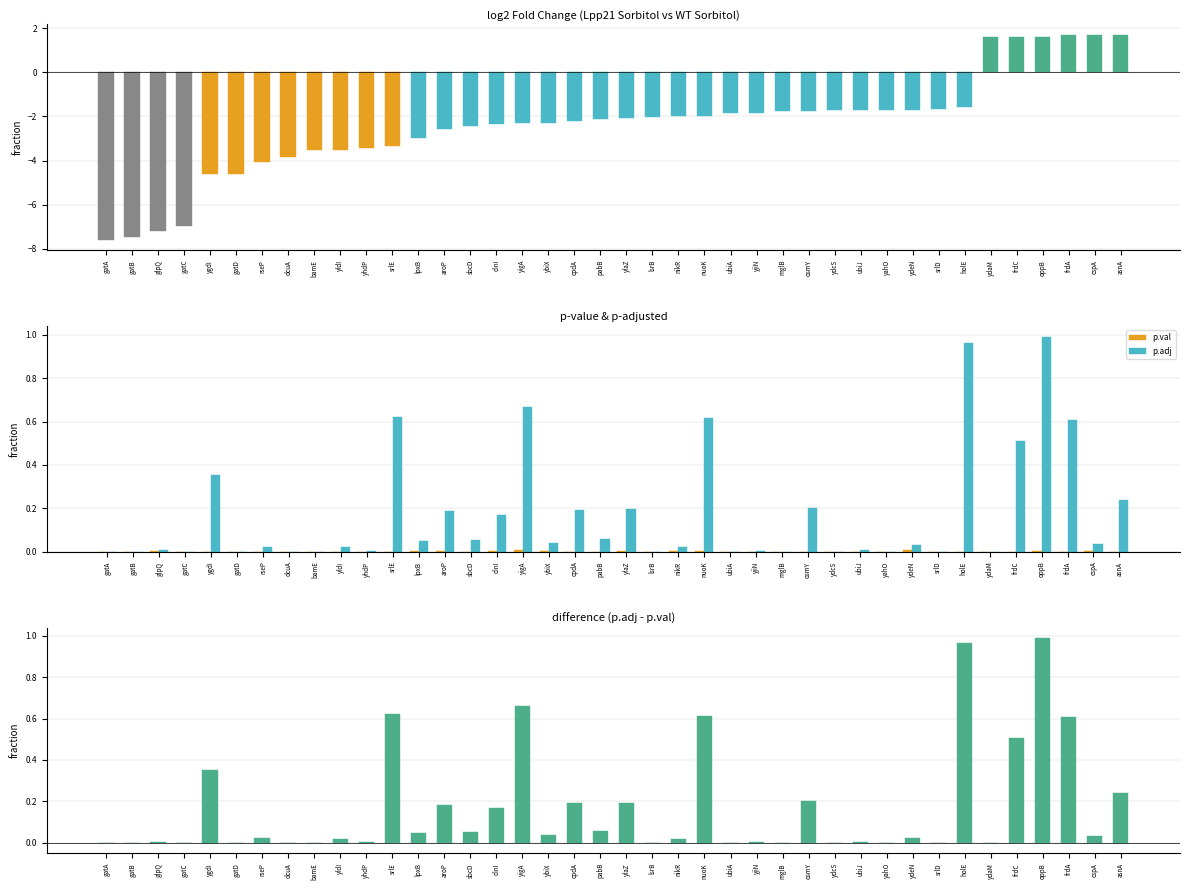

At how many categories does at least one series exceed -2?

40